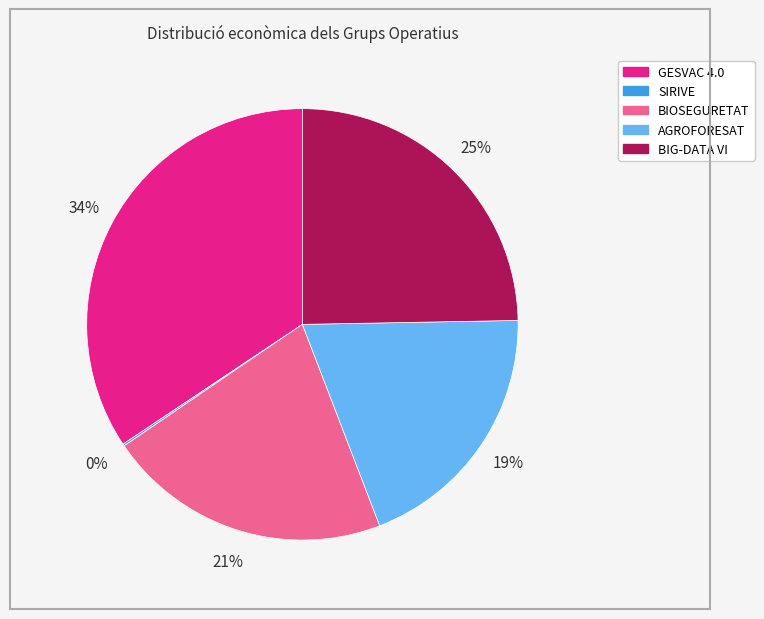

Which has a higher value, BIG-DATA VI or BIOSEGURETAT?

BIG-DATA VI